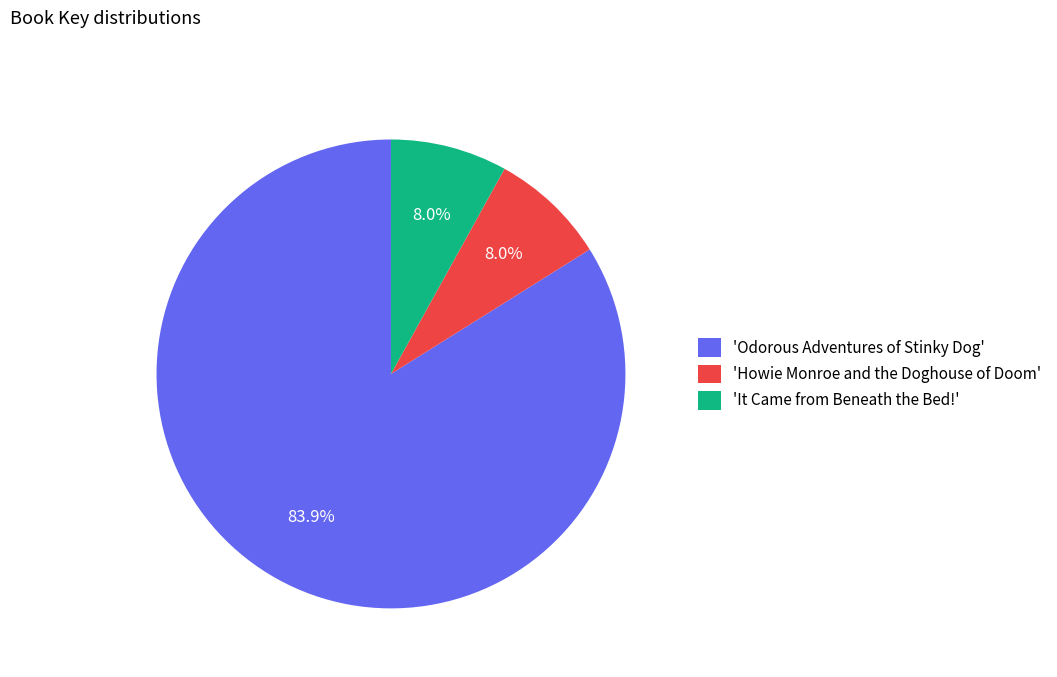

What is the ratio of the value at 'Howie Monroe and the Doghouse of Doom' to the value at 'It Came from Beneath the Bed!'?

1.0